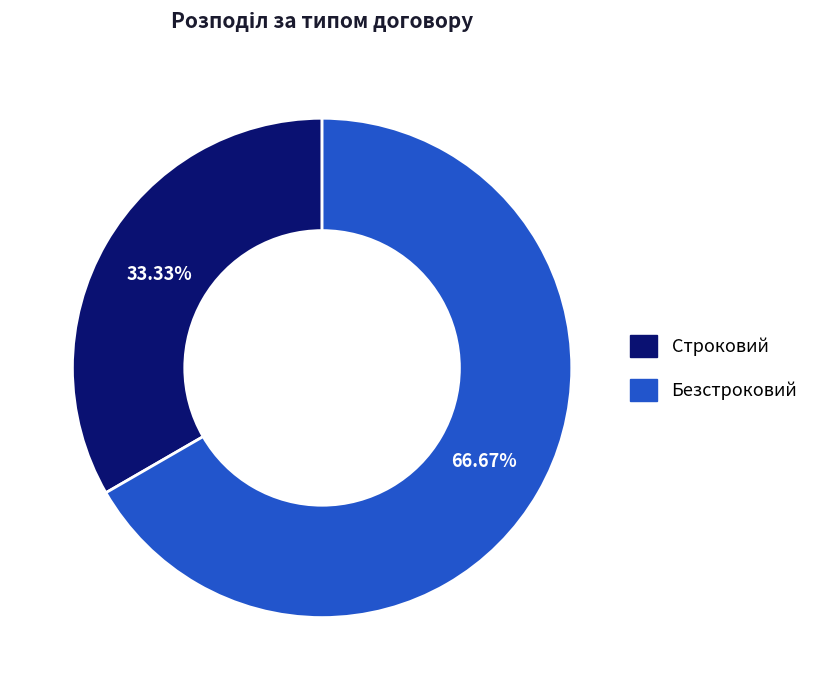

Is it true that Безстроковий is 67% of the pie?

True